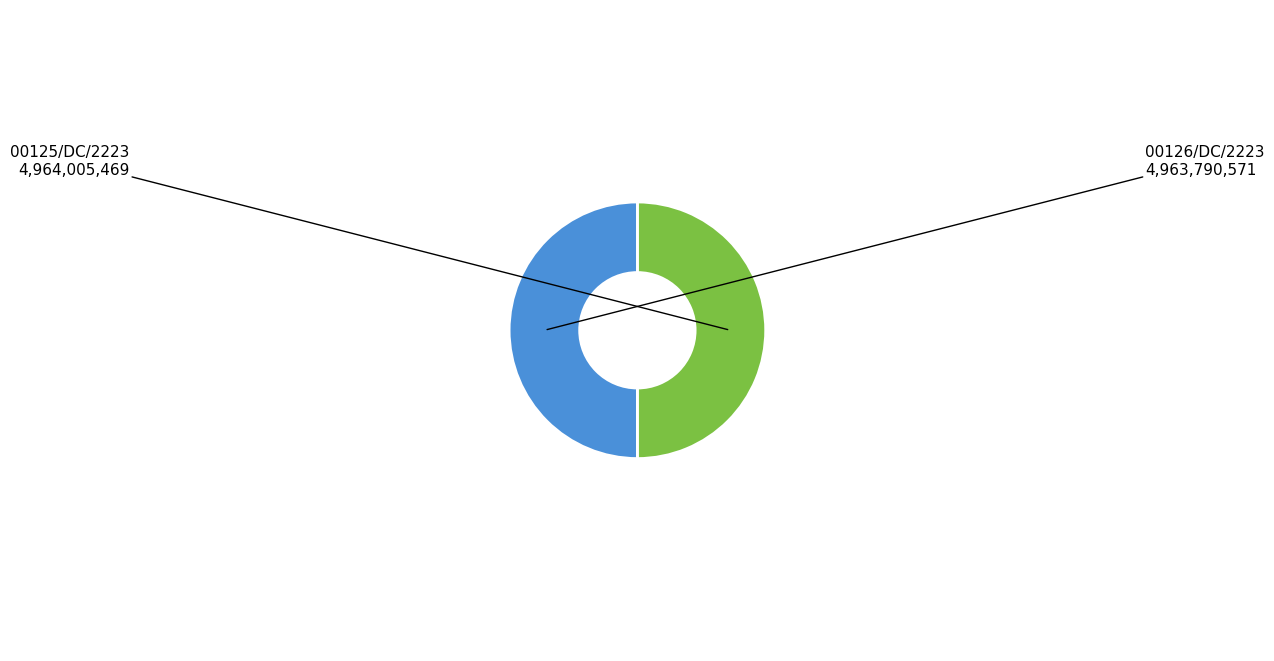

True or false: 00125/DC/2223 accounts for 59% of the total.

False